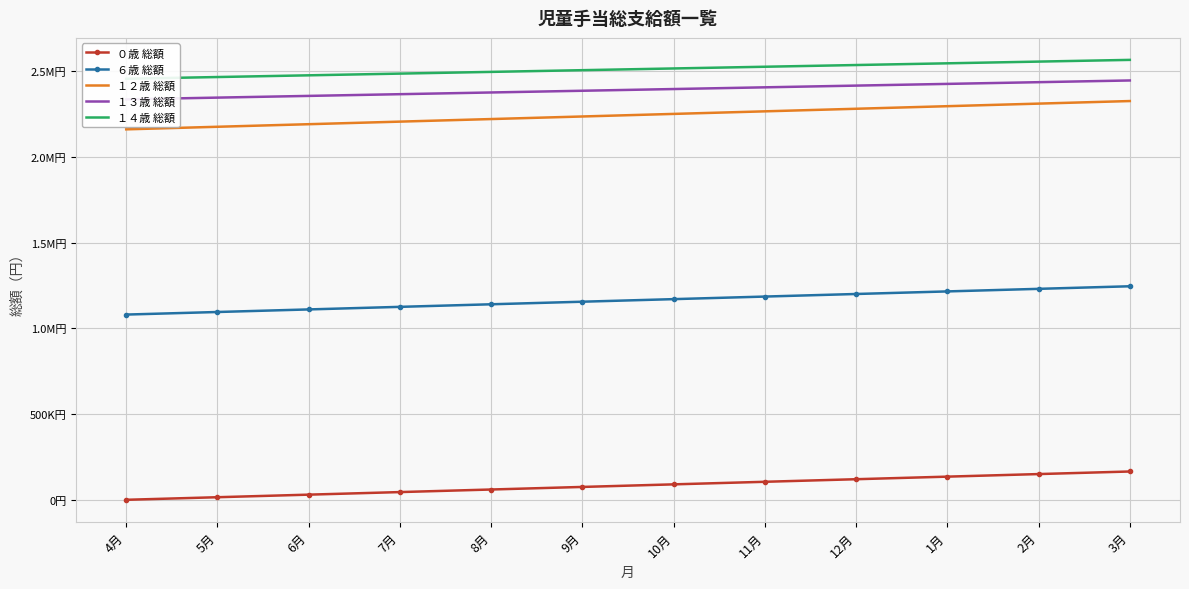

What are all the series names shown in the legend?

０歳 総額, ６歳 総額, １２歳 総額, １３歳 総額, １４歳 総額